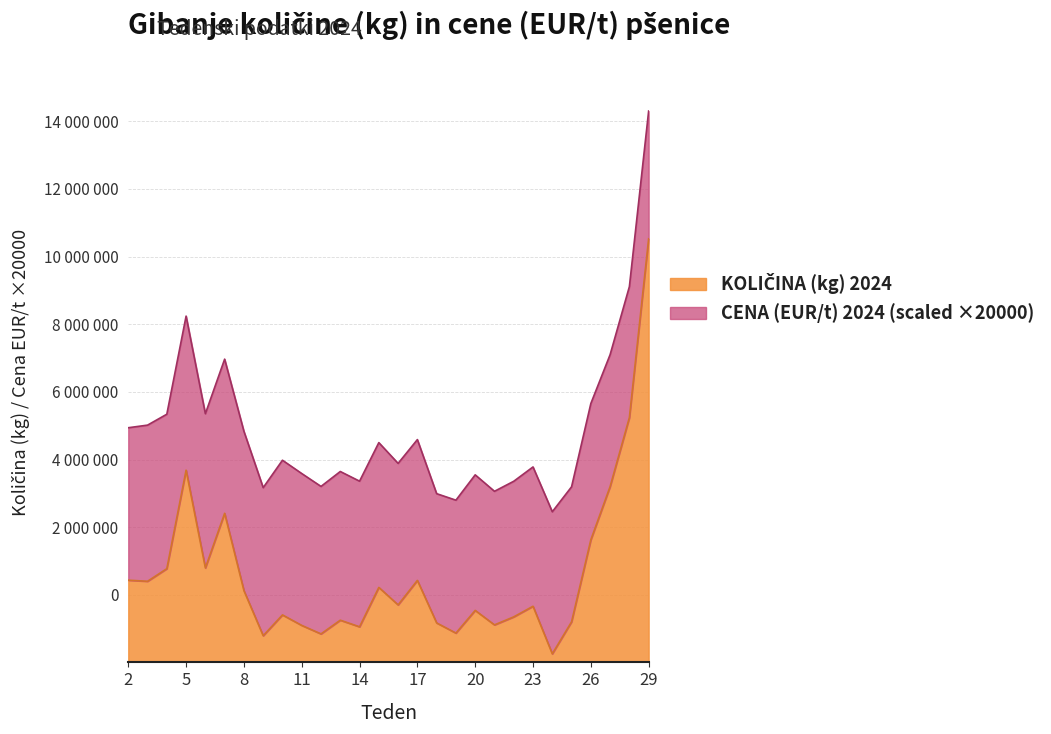

True or false: the data shows 3369465 at 3.

False